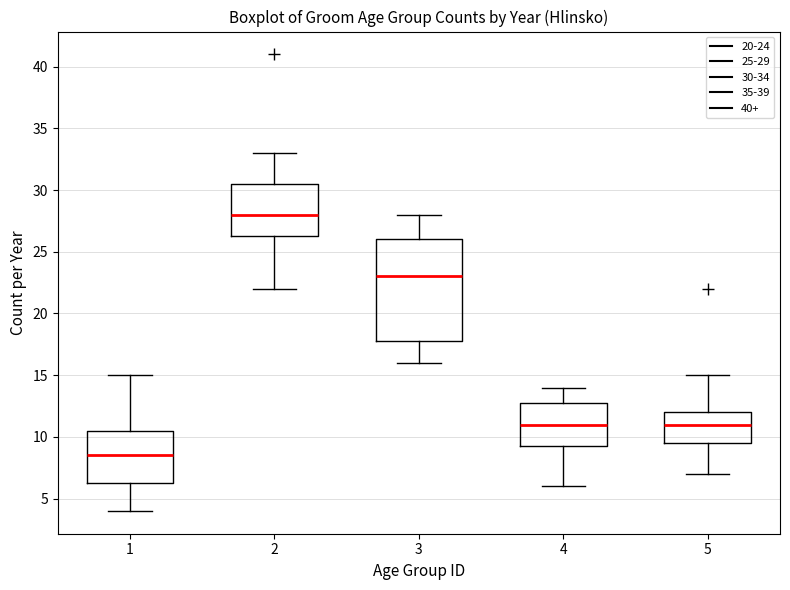

Where does the median line of the box at x = 1 sit on the y-axis? The values are not printed on the chart, so give them approximately, as read against the axis.

8.5